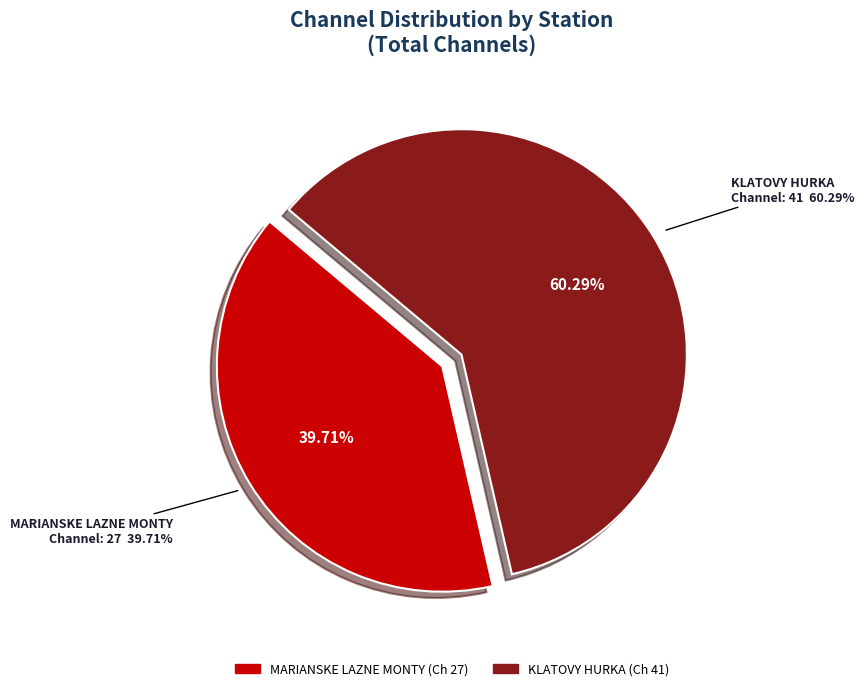

What portion of the pie excludes MARIANSKE LAZNE MONTY?

60.3%